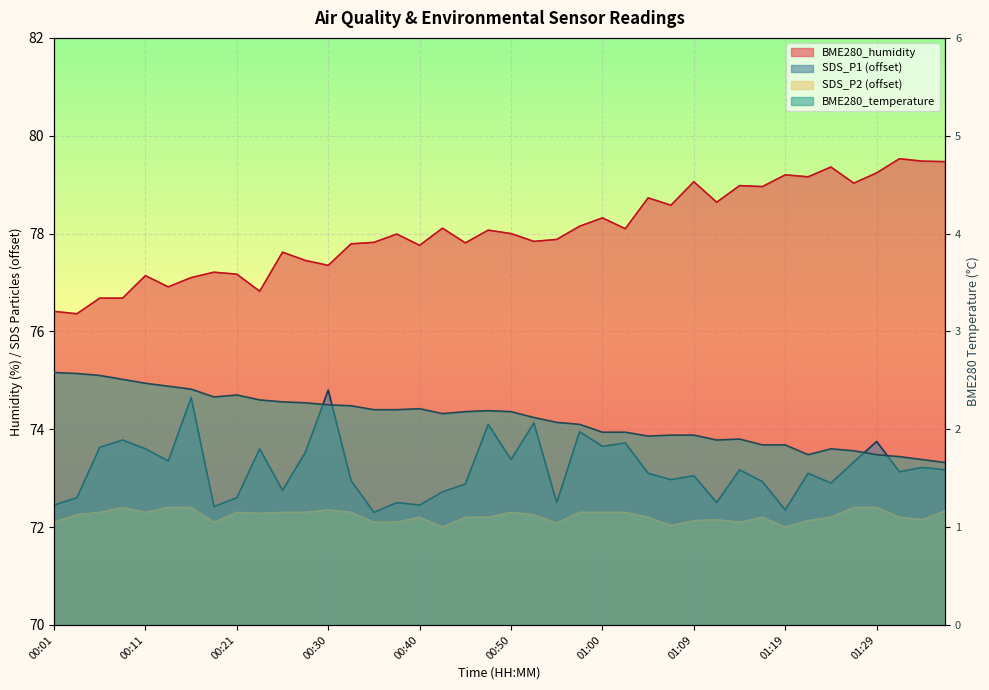

What is the label of the 29th point from the left?

01:09